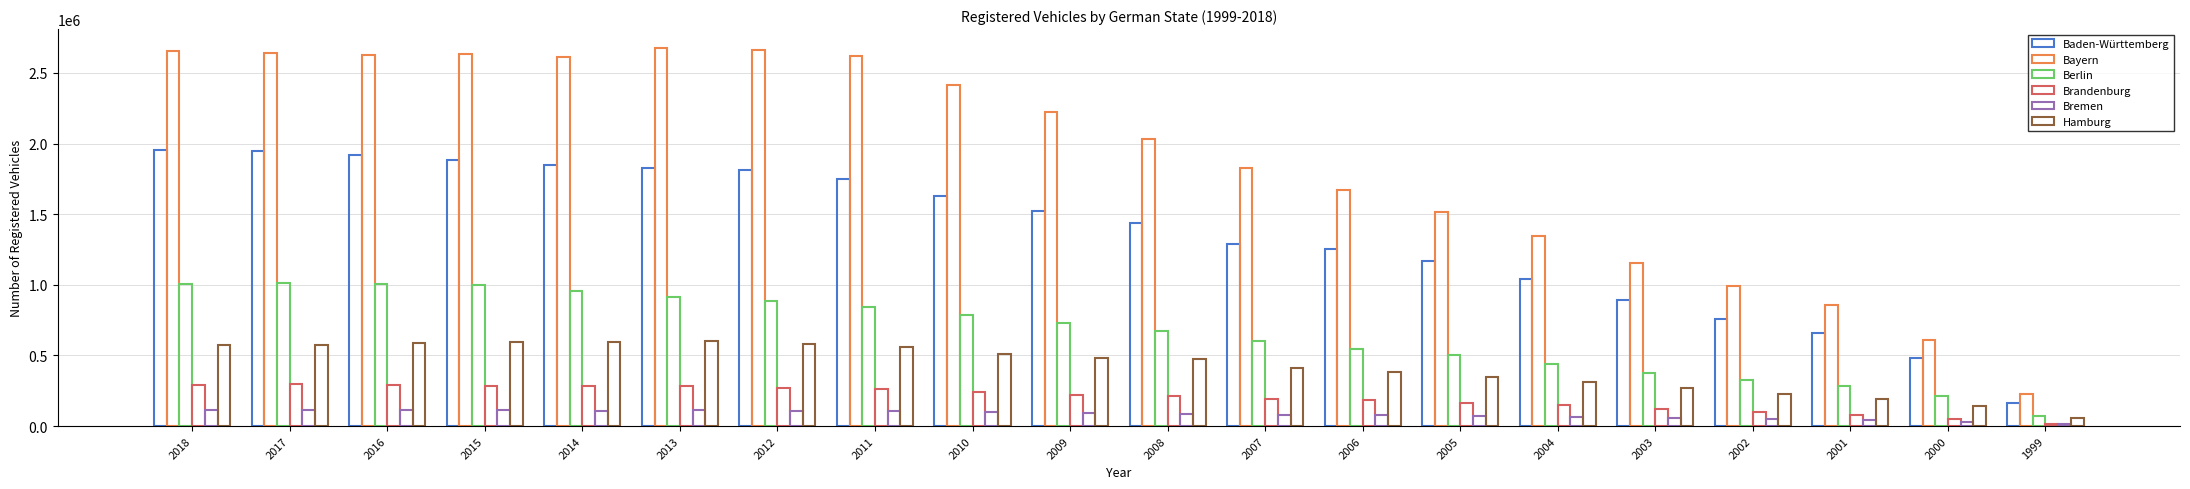

Reading right to left, extract all data points from this chart.

Baden-Württemberg: 166771	479843	655670	756259	891425	1043233	1169058	1253170	1290803	1440617	1525777	1631430	1747952	1809865	1829381	1851973	1884399	1918435	1950367	1952272
Bayern: 226216	609344	854176	993773	1151285	1348036	1515624	1669989	1830209	2034612	2224673	2414506	2618495	2665465	2677093	2610952	2635457	2630613	2643522	2653459
Berlin: 68687	209921	282293	322623	374444	437320	500867	547762	604161	674161	731430	786827	840324	884053	913564	955484	995563	1006806	1010140	1006388
Brandenburg: 16829	51104	81655	99519	120542	146730	166690	181208	192063	209532	222389	238674	260470	271189	281701	285705	286708	287744	294746	291602
Bremen: 12267	31135	42320	47732	54647	64862	71713	75441	77340	85481	94415	99610	105465	107960	111063	109704	111171	113705	112852	112257
Hamburg: 54904	142297	191585	226713	267929	311736	350542	385927	414063	475748	481364	506829	556460	584036	598997	592192	592440	585772	577127	570956